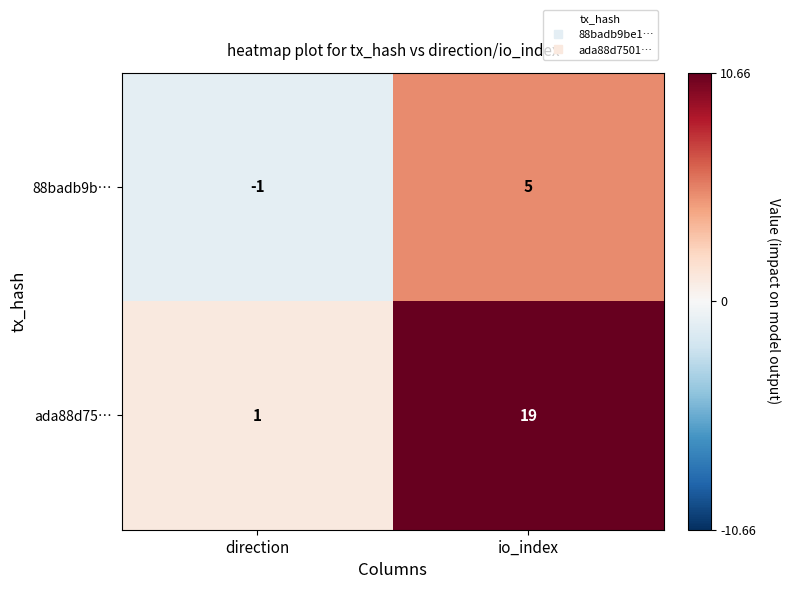

Reading left to right, list all the values displayed in this chart.

88badb9b…: direction=-1	io_index=5
ada88d75…: direction=1	io_index=19